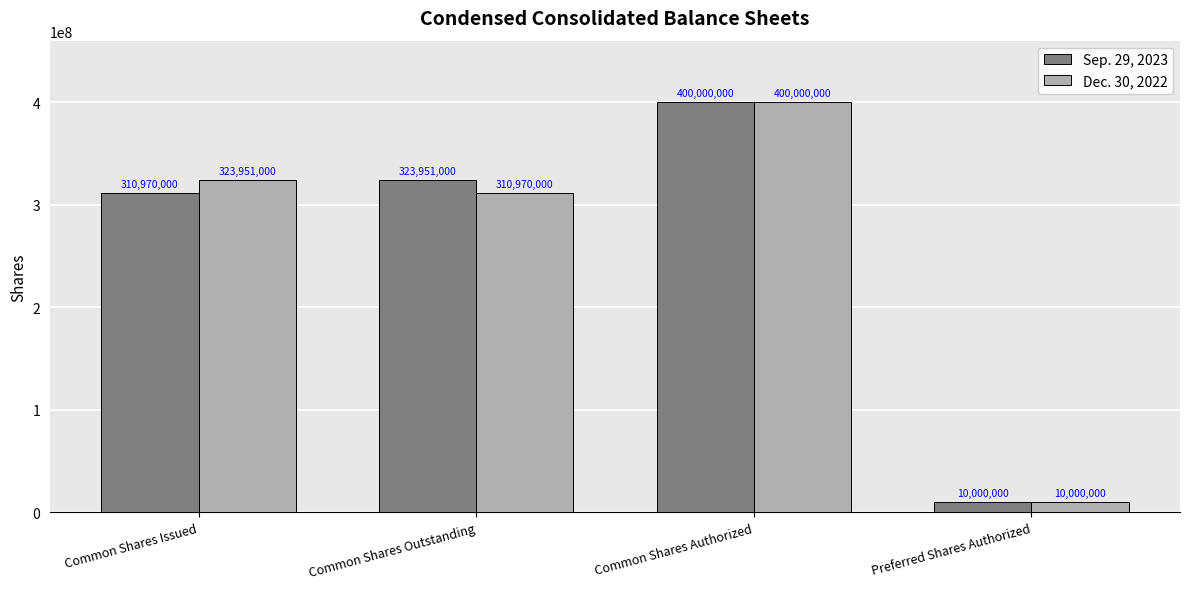

Is it true that Sep. 29, 2023 equals 310970000 at Common Shares Issued?

True